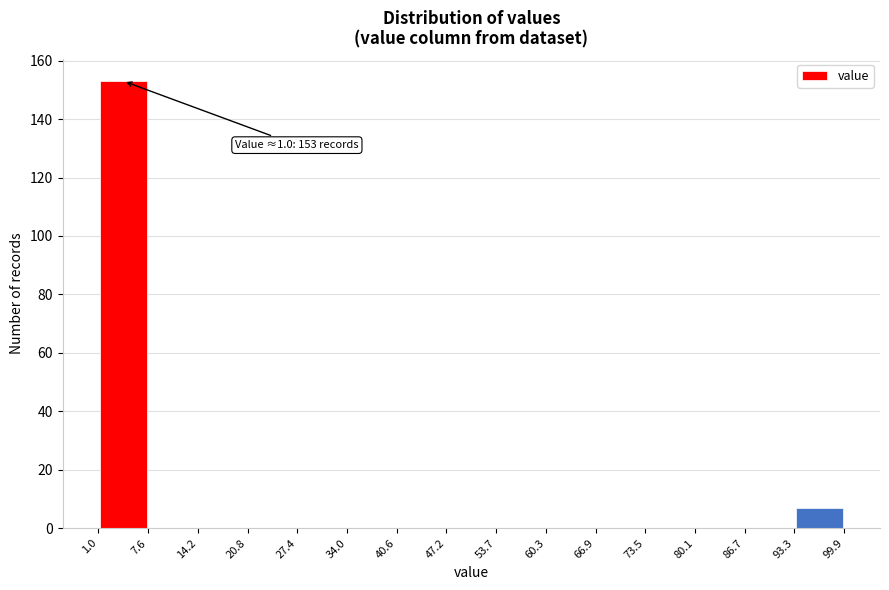

Over which range of the x-axis is the bar tallest?

1.0 to 7.6